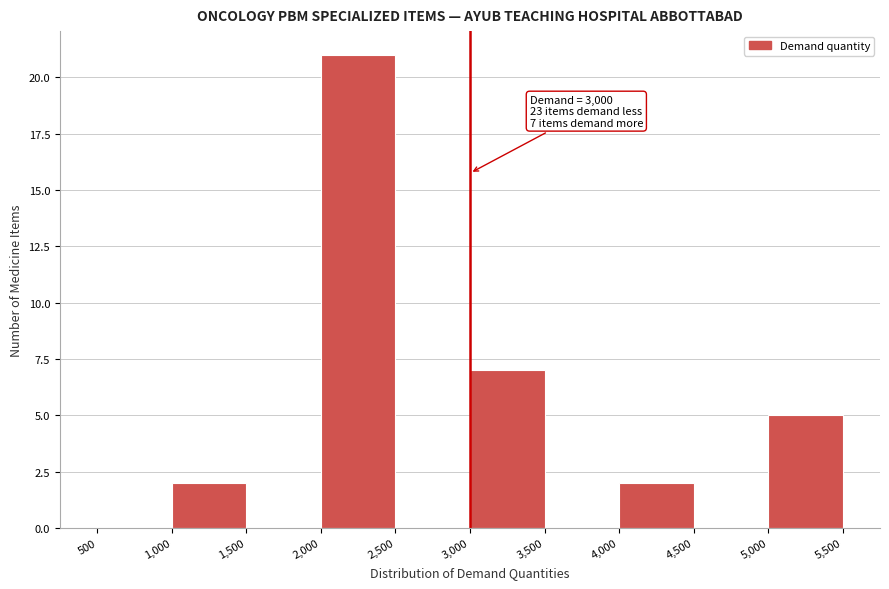

Over which range of the x-axis is the bar tallest?

2,000 to 2,500